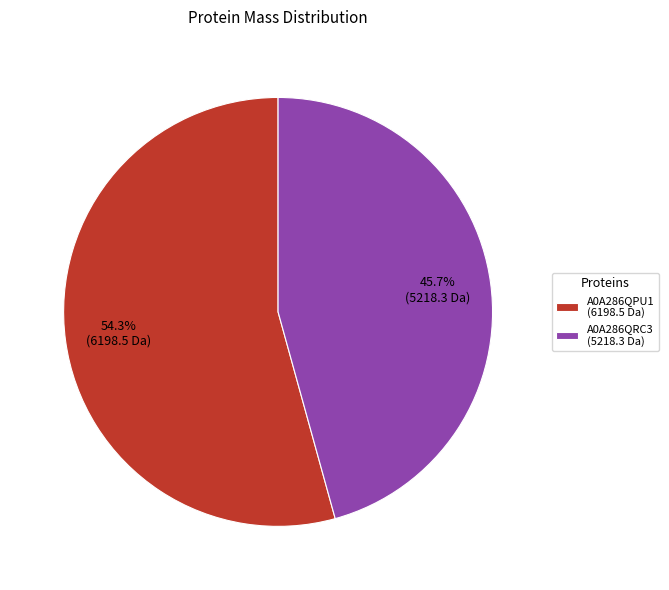

Between A0A286QRC3 (5218.3 Da) and A0A286QPU1 (6198.5 Da), which is larger?

A0A286QPU1 (6198.5 Da)